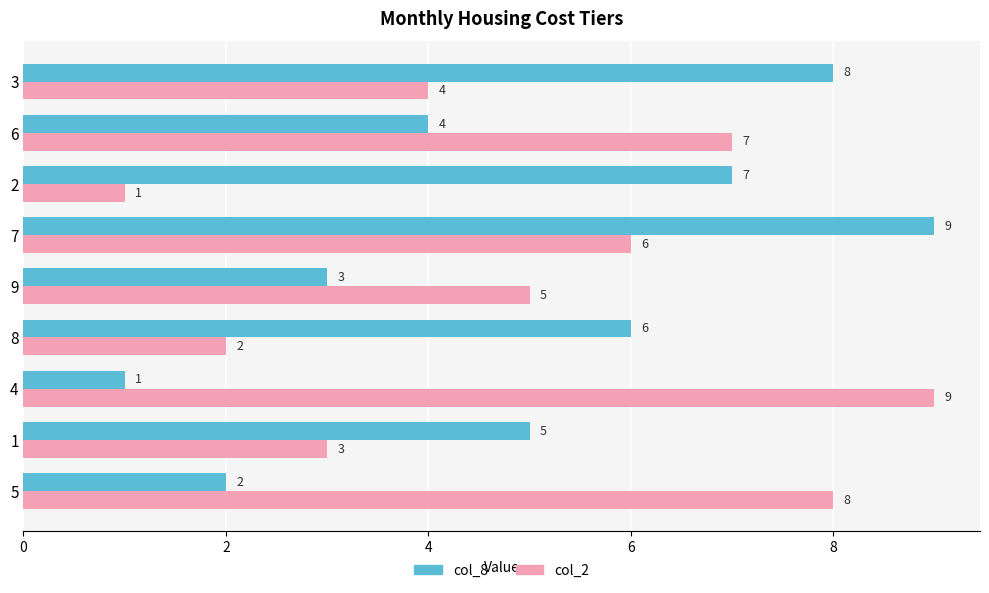

Is it true that col_2 equals 9 at 4?

True